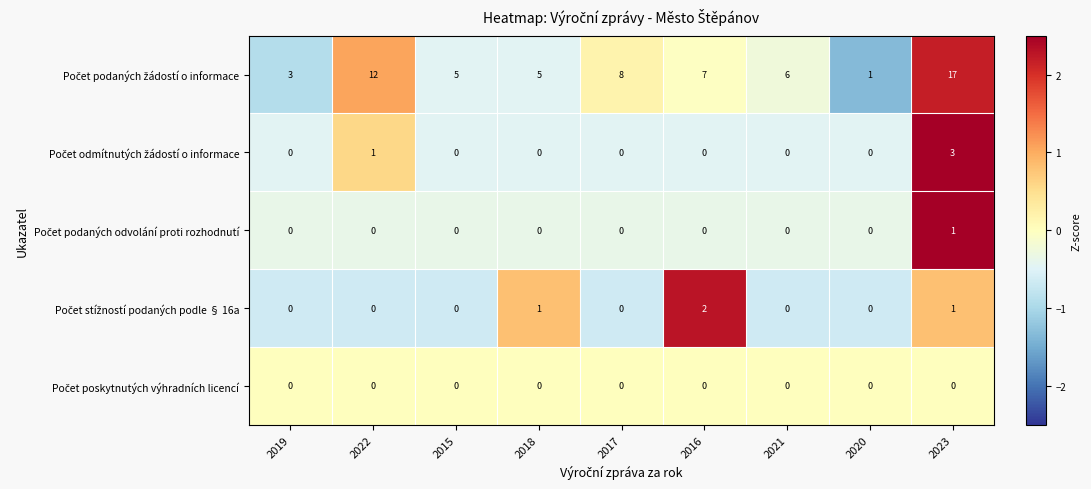

What is the total value across all series at 2015?

5